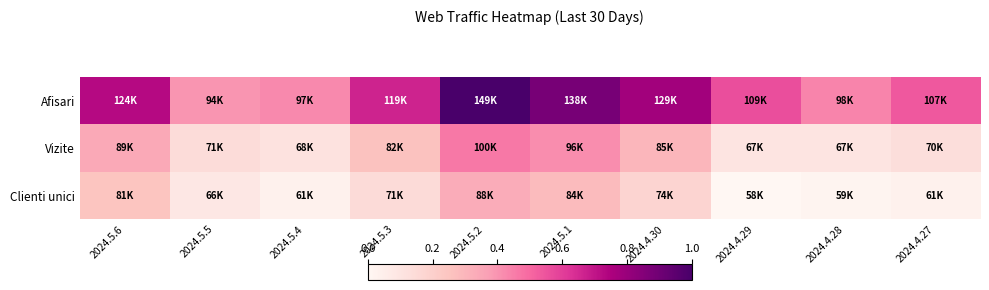

List the series in order of their overall mean, lowest first.

Clienti unici, Vizite, Afisari